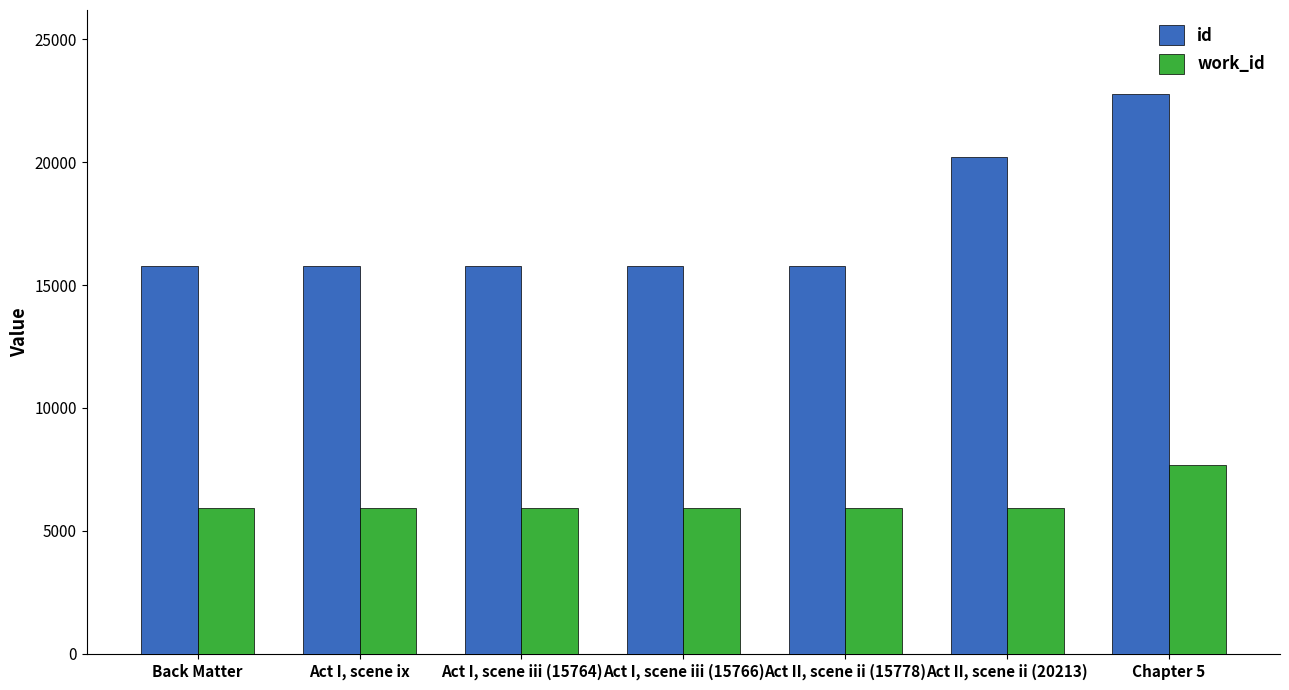

The work_id series shows 5931 at Back Matter. True or false?

True